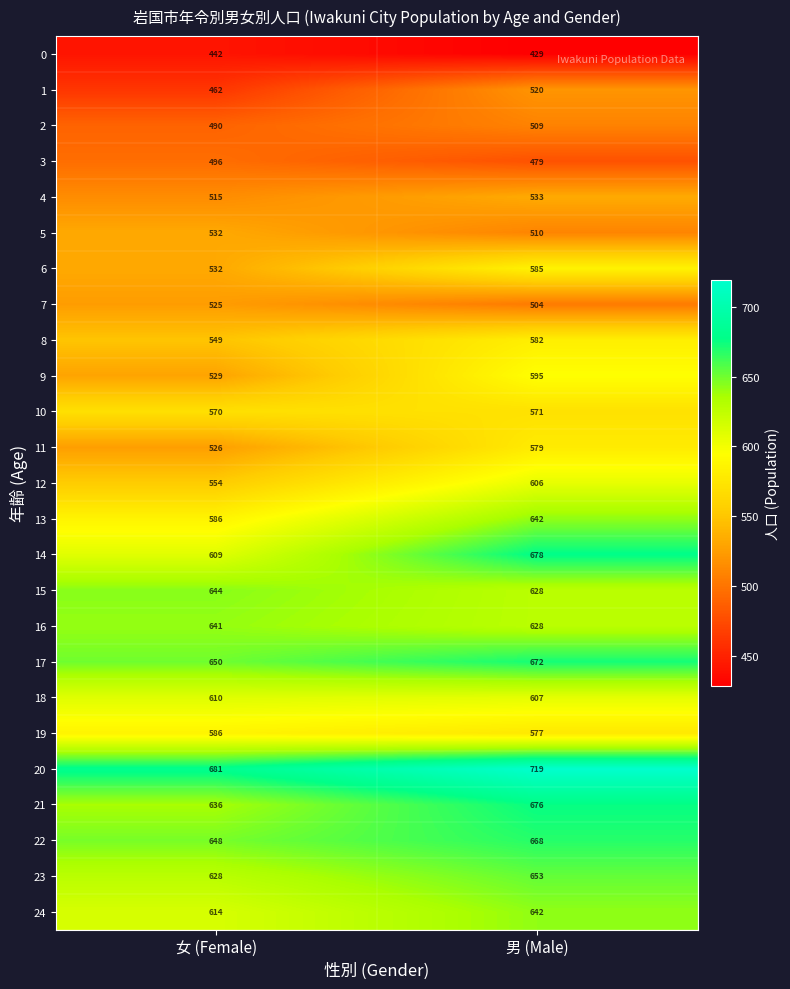

Rank the categories by 5 value from highest to lowest.

女 (Female), 男 (Male)